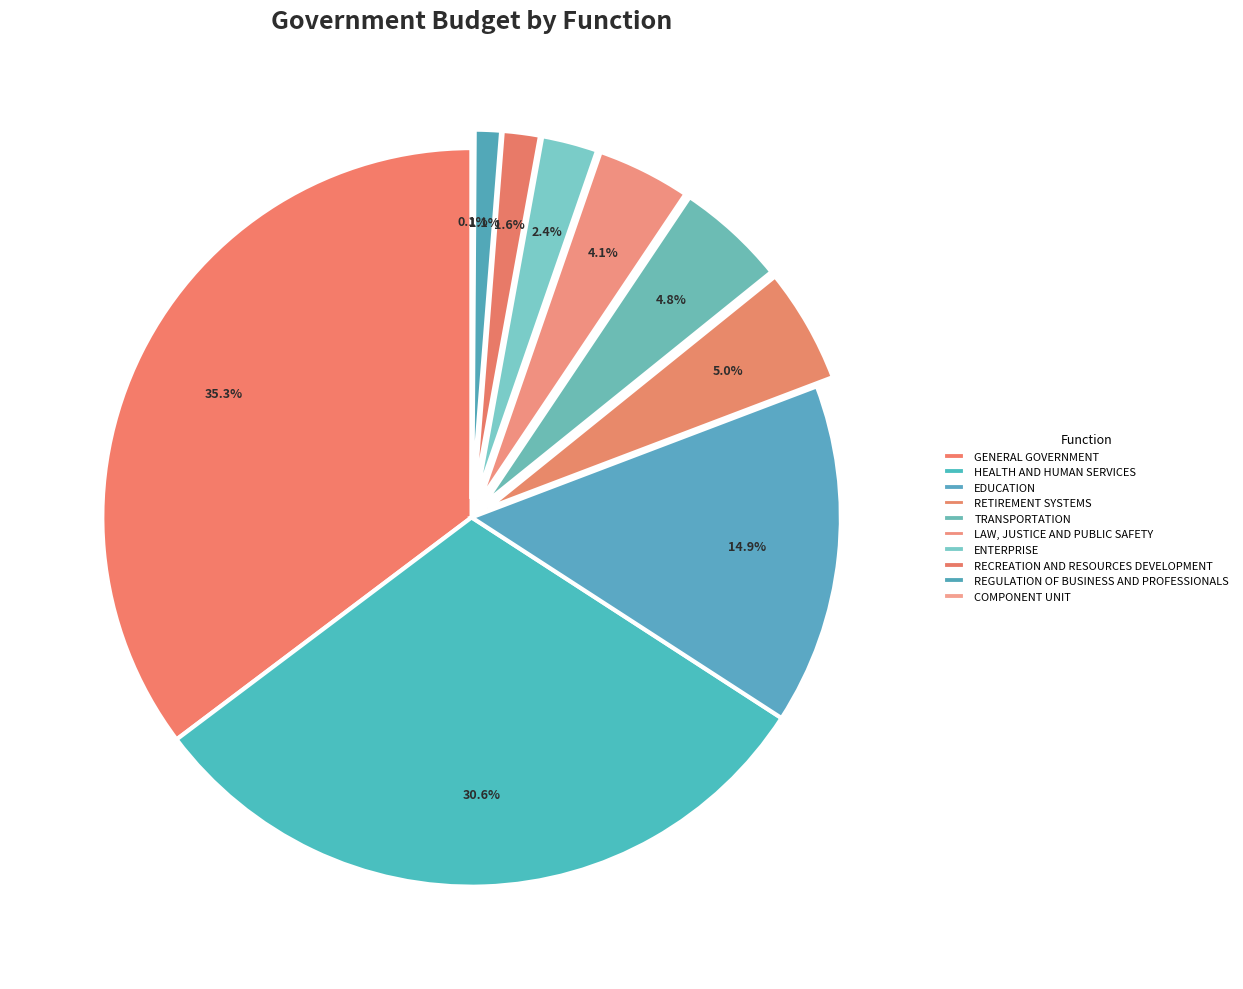

True or false: REGULATION OF BUSINESS AND PROFESSIONALS accounts for 1% of the total.

True